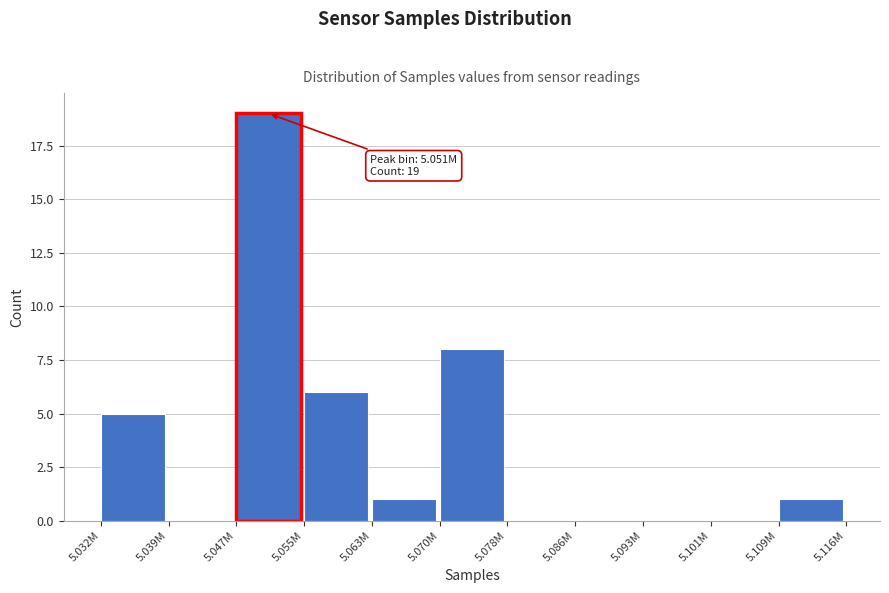

Reading left to right, extract all data points from this chart.

5.032M=5	5.039M=0	5.047M=19	5.055M=6	5.063M=1	5.070M=8	5.078M=0	5.086M=0	5.093M=0	5.101M=0	5.109M=1